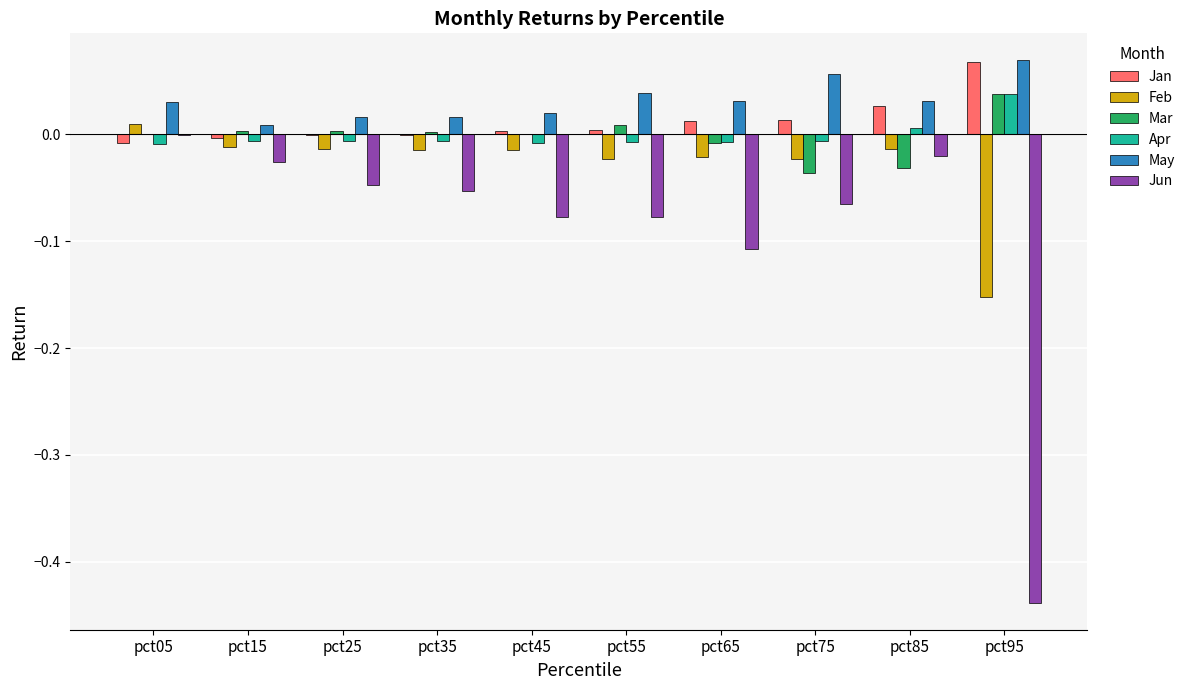

Where is May nearest to the value 0?

pct15